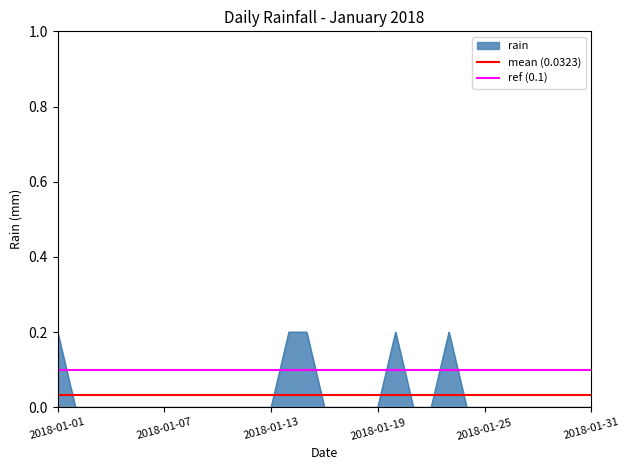

True or false: rain has a value of 0.1 at 2018-01-13.

False